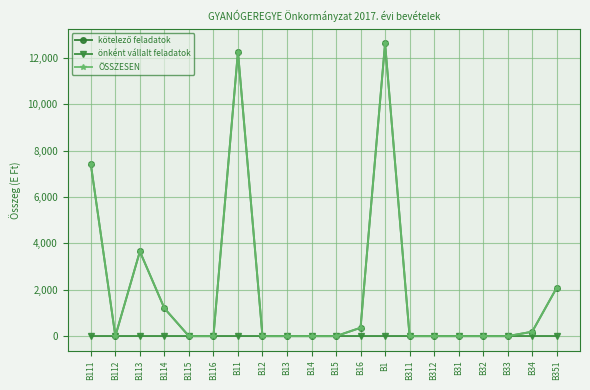

In kötelező feladatok, how many points are lower than both neighbors (excluding endpoints)?

1